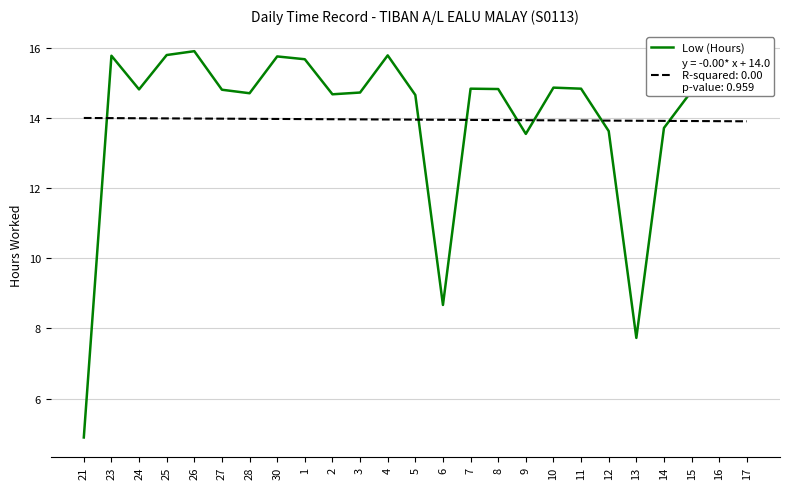

What position from the right is 21?

25